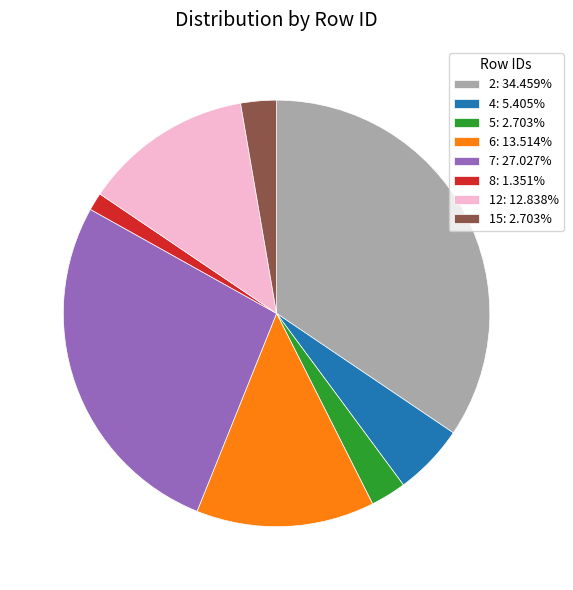

Which has a higher value, 7 or 4?

7